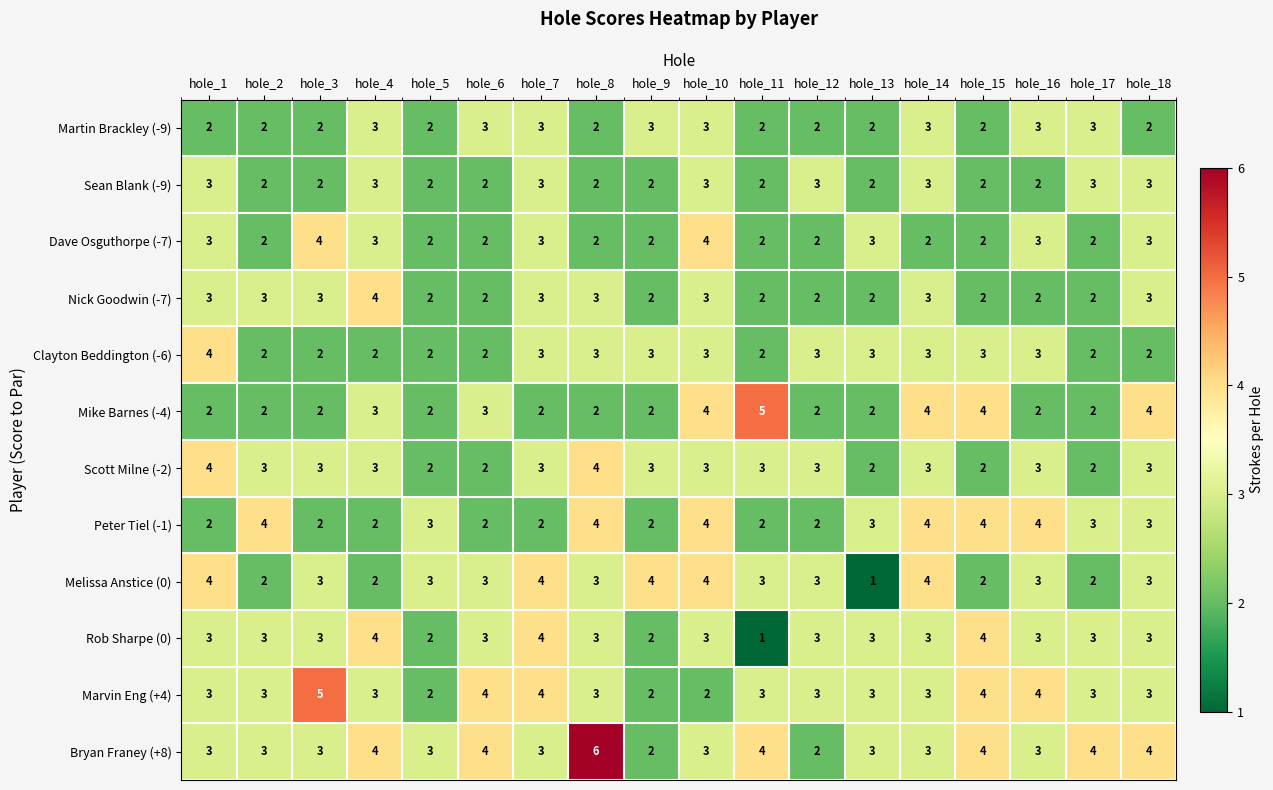

What is the total value across all series at hole_14?

38